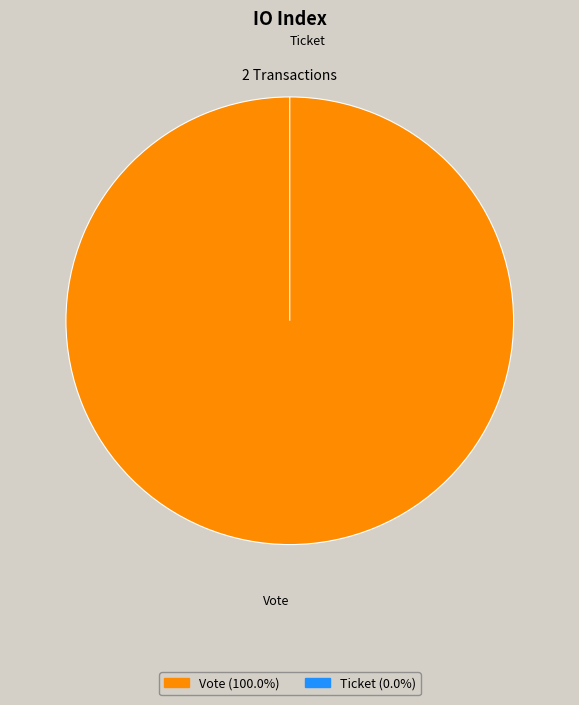

How many slices are in this pie chart?

2